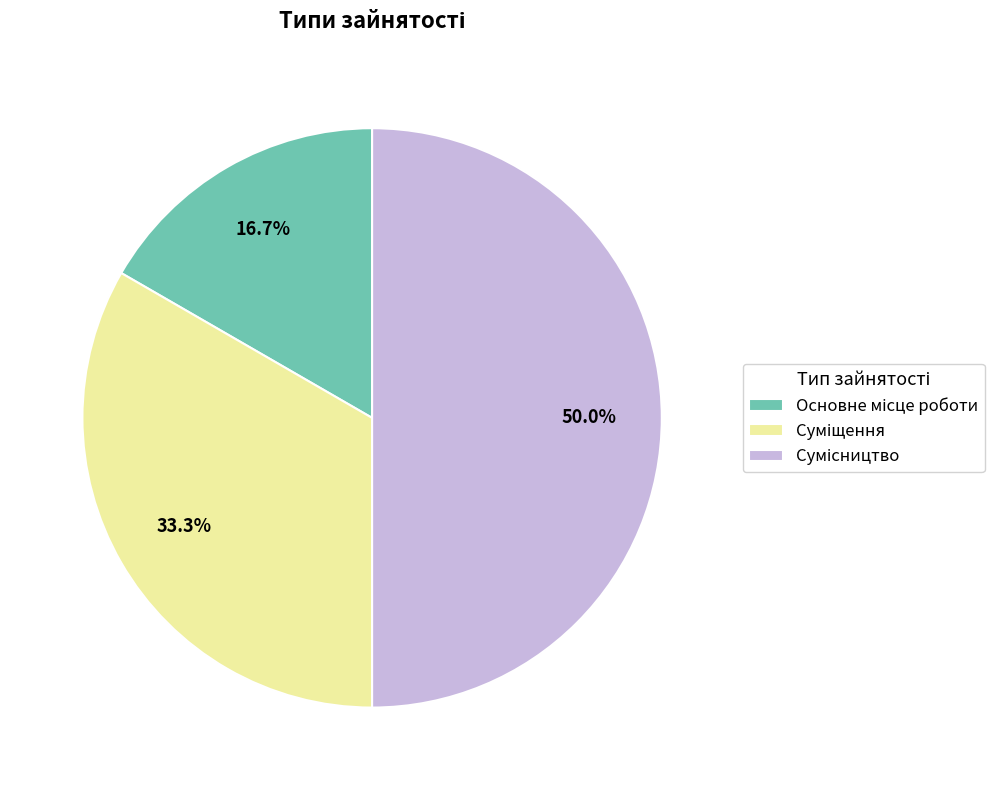

How many segments does this pie chart have?

3